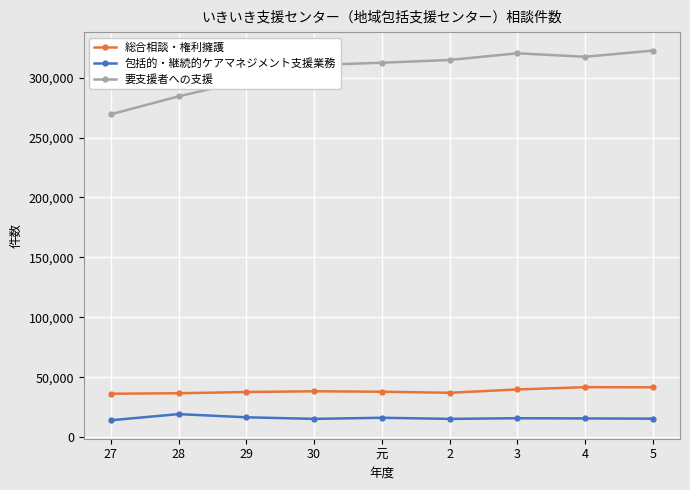

True or false: 要支援者への支援 and 総合相談・権利擁護 intersect in this chart.

False